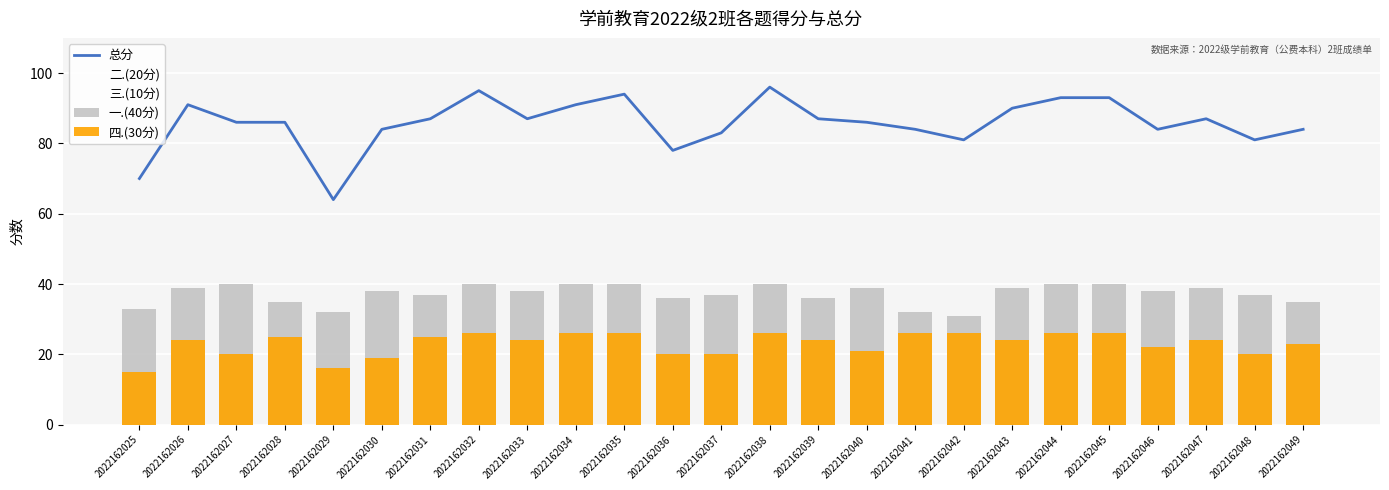

What is the sum of all 四.(30分) values?

574